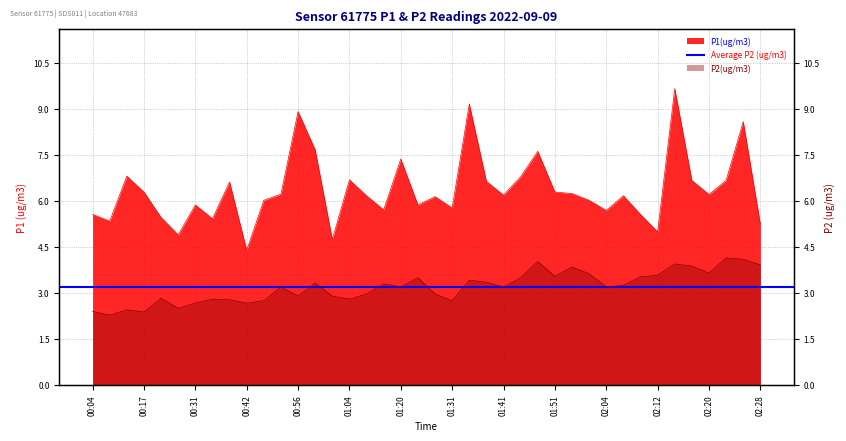

What is the difference between the P1 values at 00:56 and 02:04?

3.2